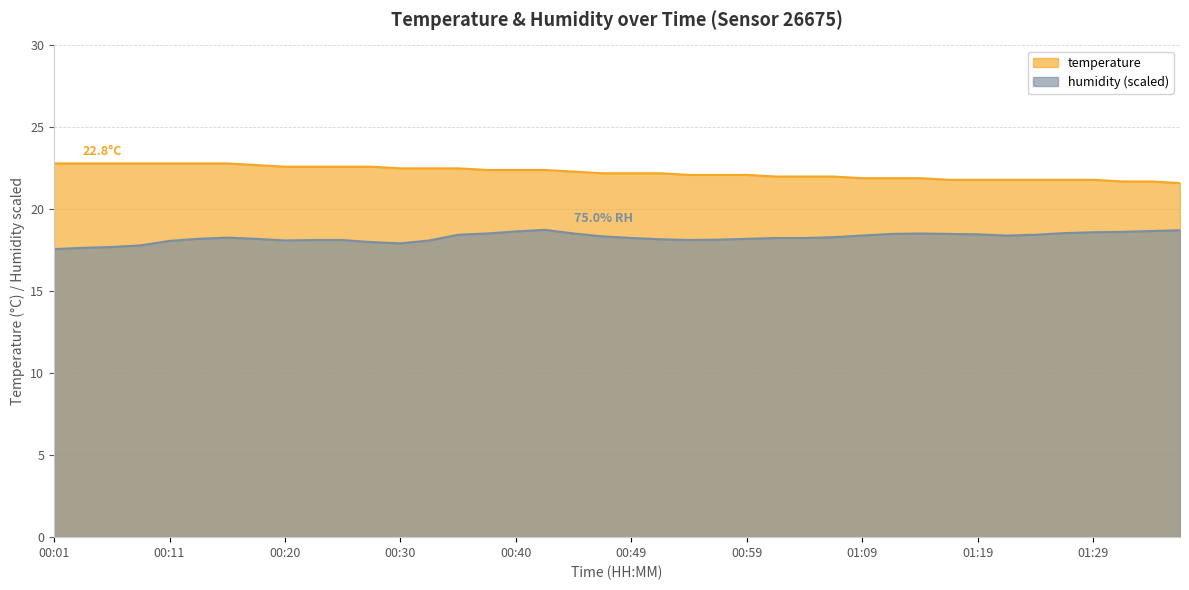

The value of temperature at 00:23 is 22.6. True or false?

True